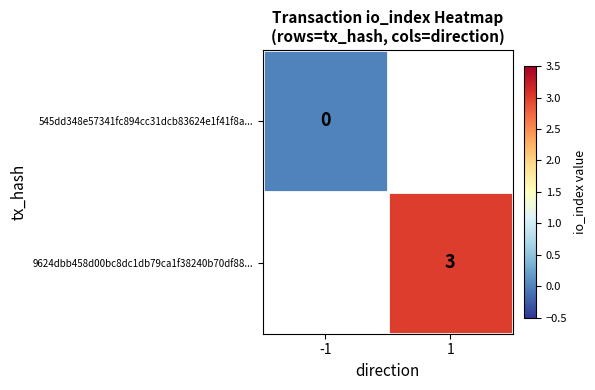

Is it true that 9624dbb458d00bc8dc1db79ca1f38240b70df88... equals 5 at 1?

False